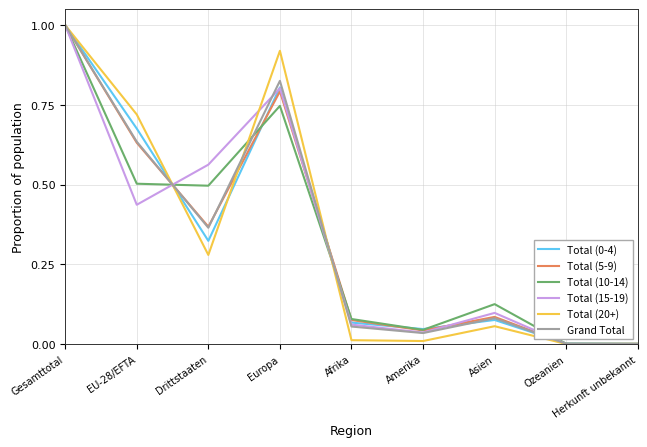

True or false: Total (5-9) has a value of 0.1 at Afrika.

True